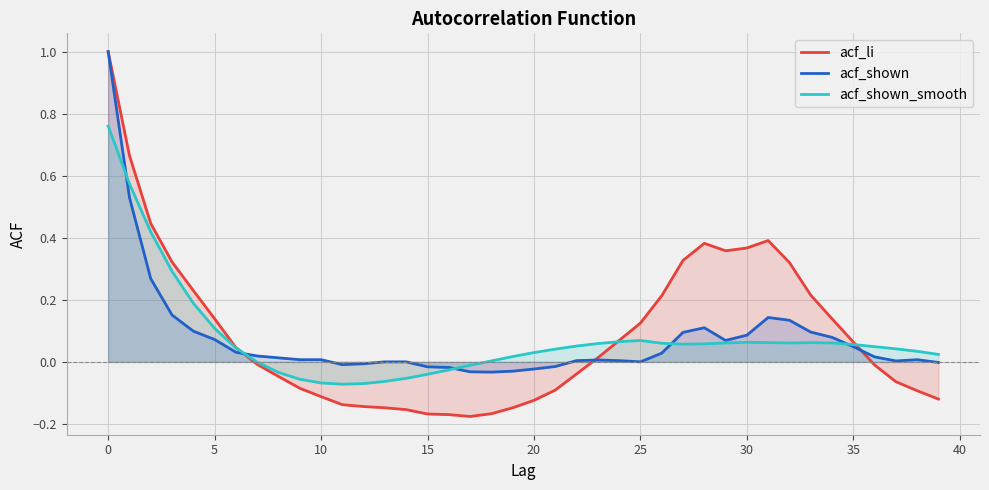

Rank the series by their maximum value, from highest to lowest.

acf_li, acf_shown, acf_shown_smooth